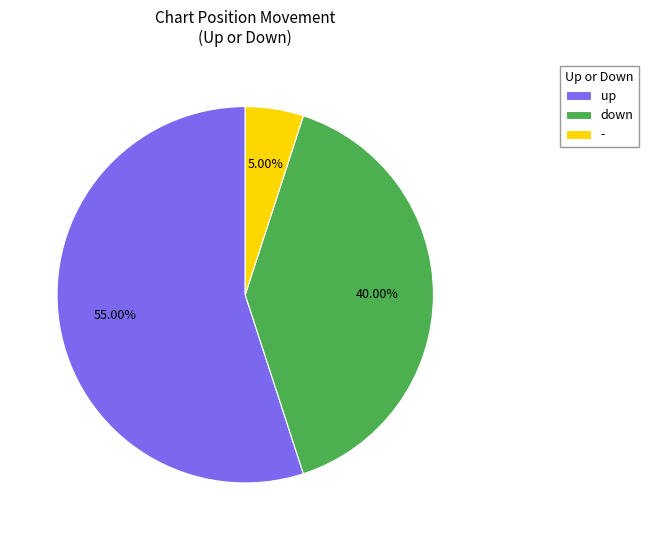

To the nearest percent, what percentage of the pie is up?

55%